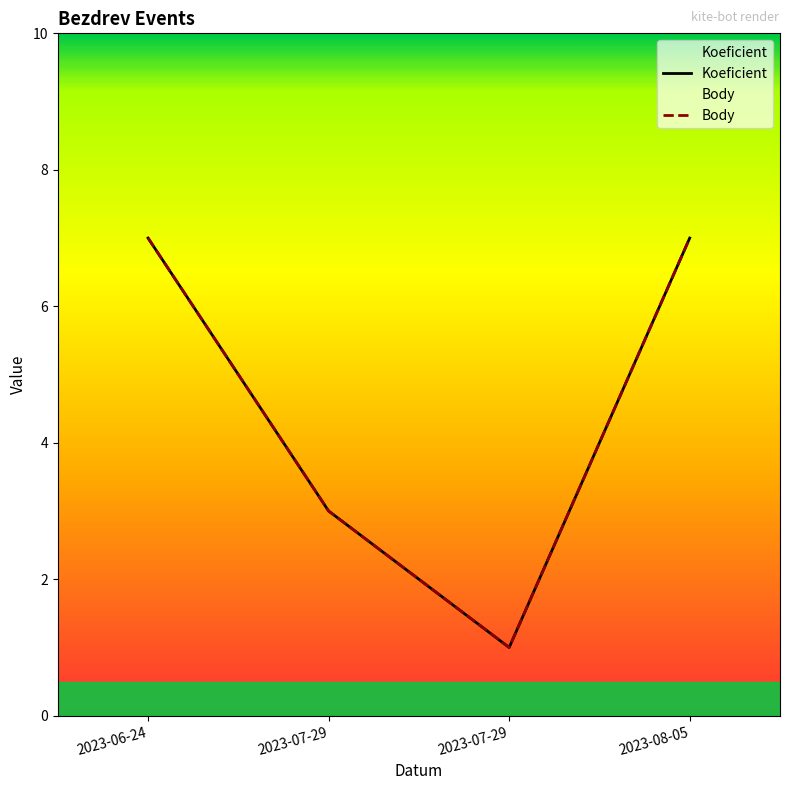

True or false: Koeficient has a value of 1 at 2023-07-29.

True